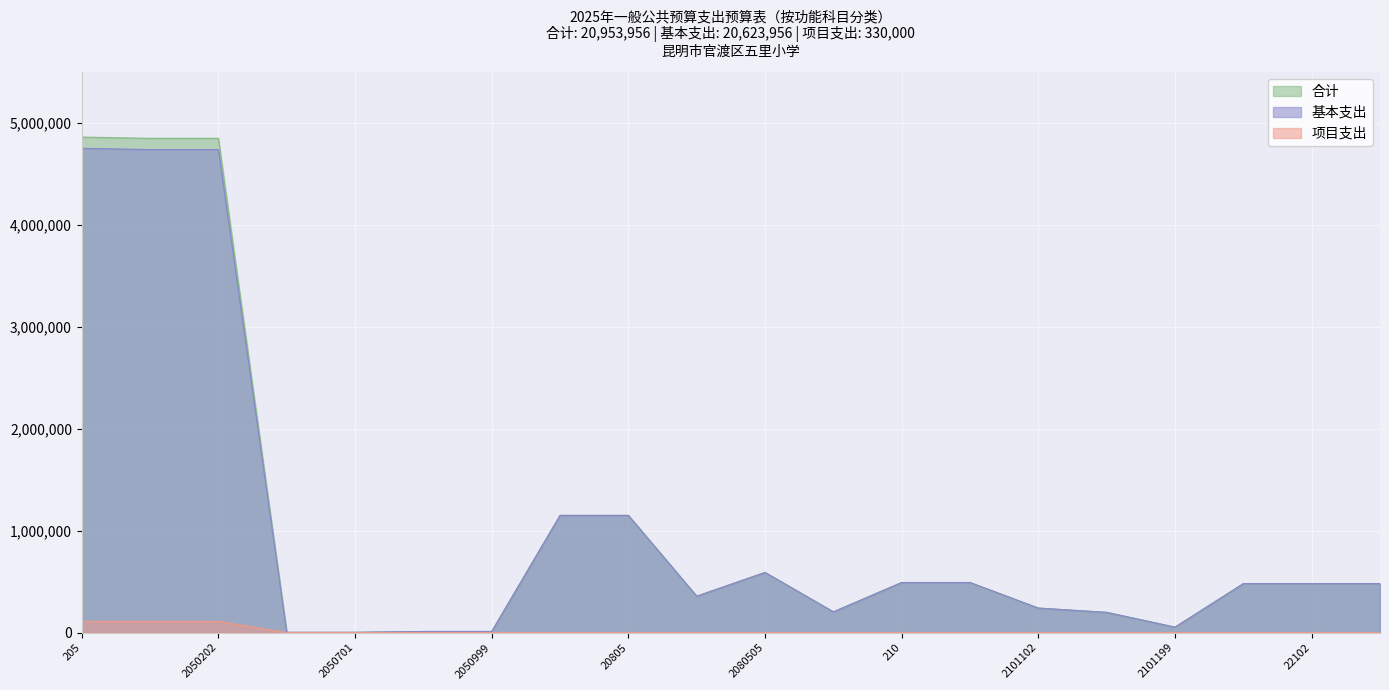

What is the value of the 合计 point at the 3rd from the left?

4851374